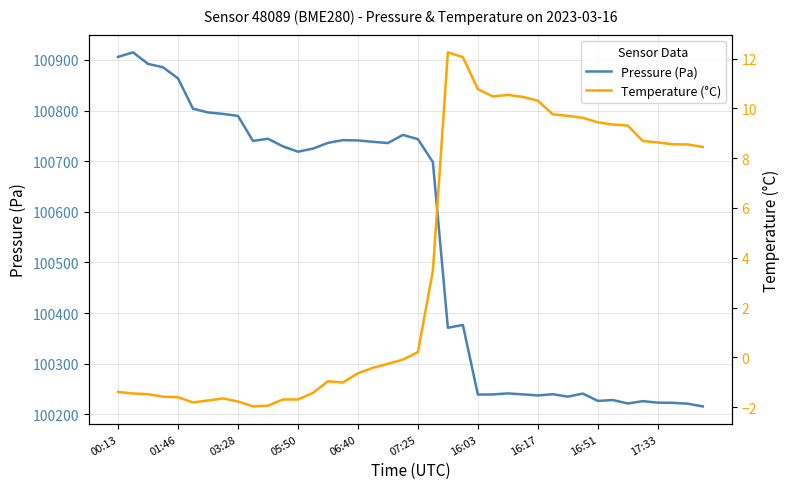

What is the sum of all pressure values?

4021628.6